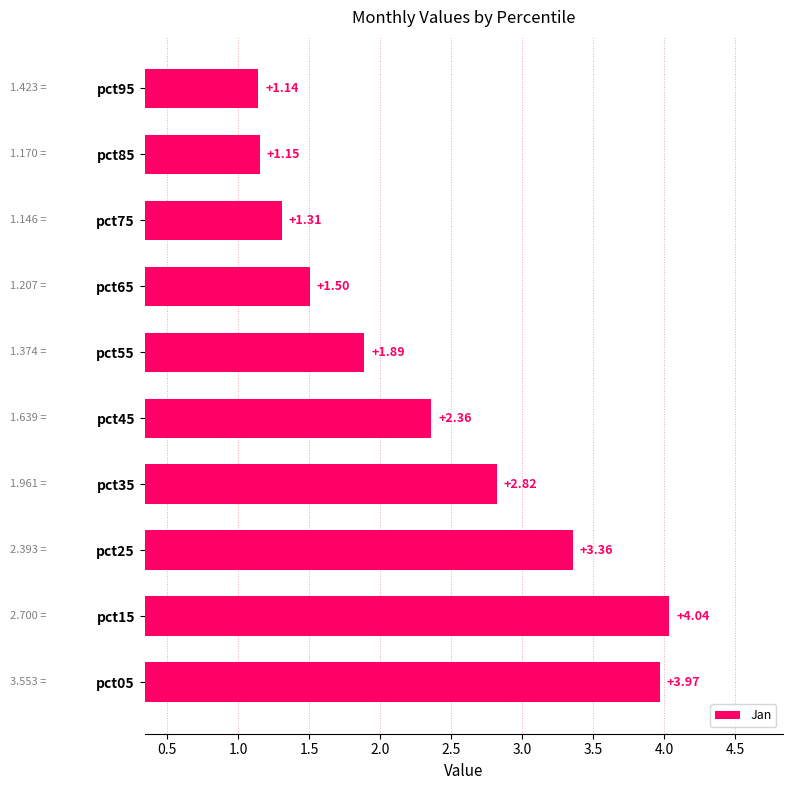

What is the difference between the values at pct35 and pct25?

0.5